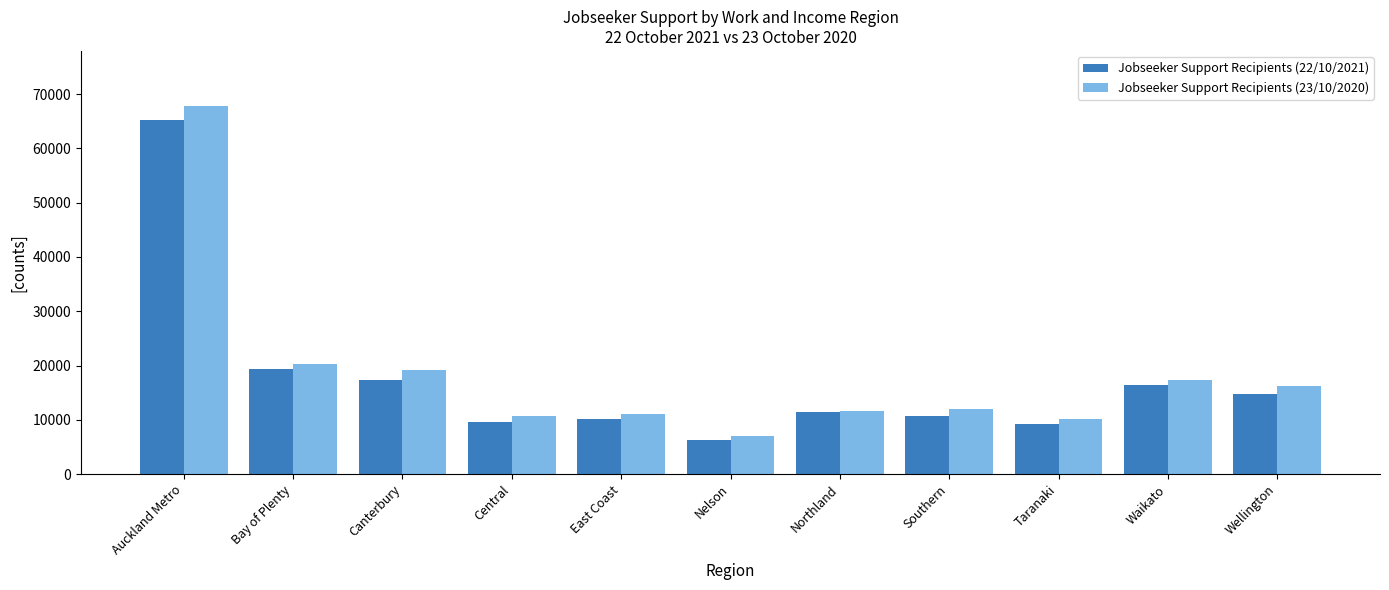

What is the total value across all series at Waikato?

33714